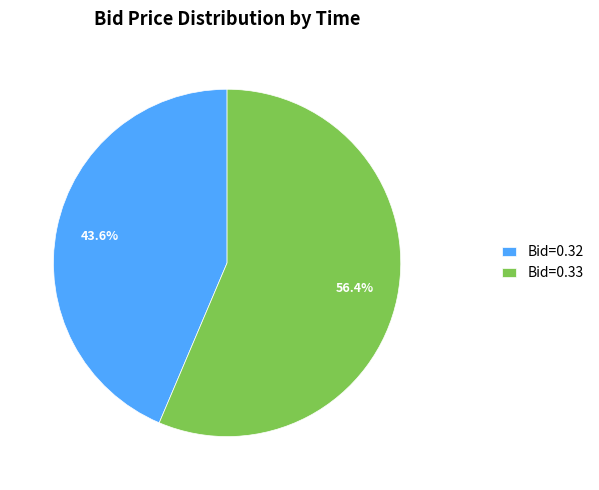

Do Bid=0.32 and Bid=0.33 together represent more than half of the pie?

Yes